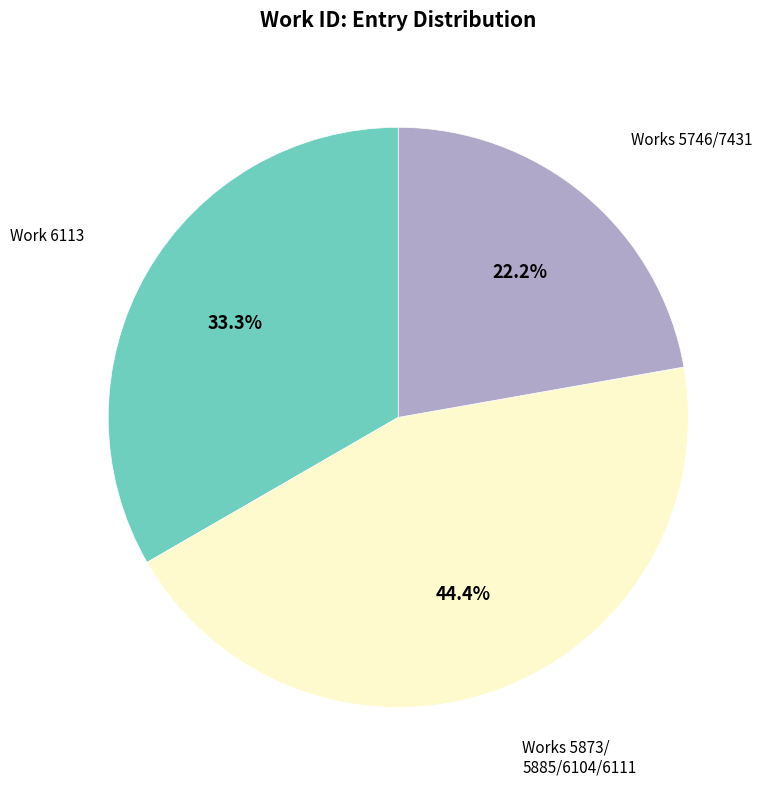

Is there a majority slice in this chart?

No